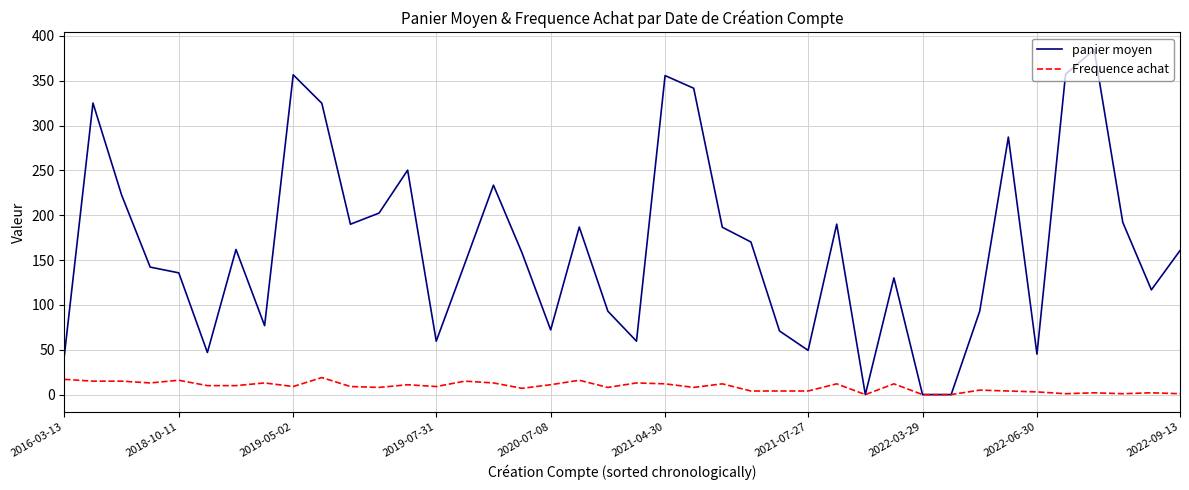

Rank the series by their maximum value, from lowest to highest.

Frequence achat, panier moyen